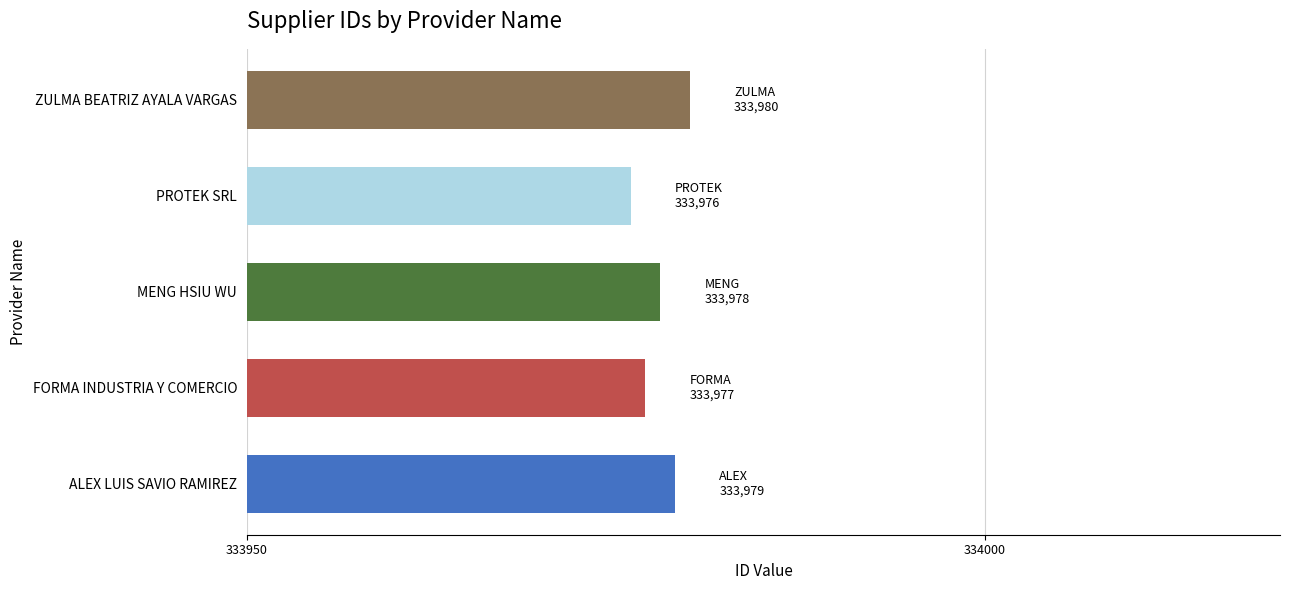

Reading bottom to top, list all the values displayed in this chart.

ALEX LUIS SAVIO RAMIREZ=333979	FORMA INDUSTRIA Y COMERCIO=333977	MENG HSIU WU=333978	PROTEK SRL=333976	ZULMA BEATRIZ AYALA VARGAS=333980